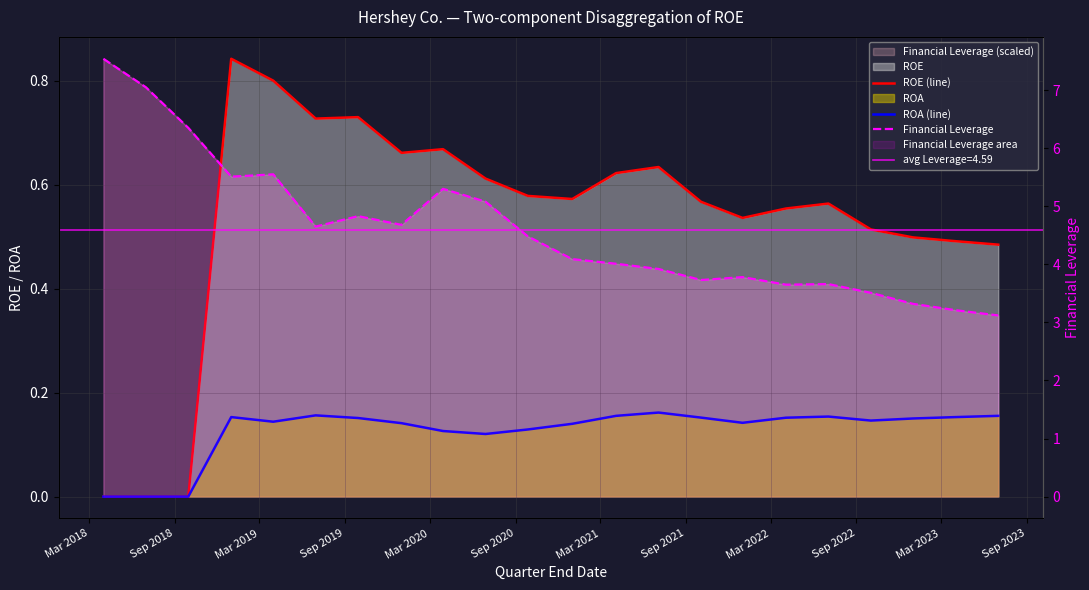

What is the difference between the maximum and minimum values in the Financial Leverage series?

4.4